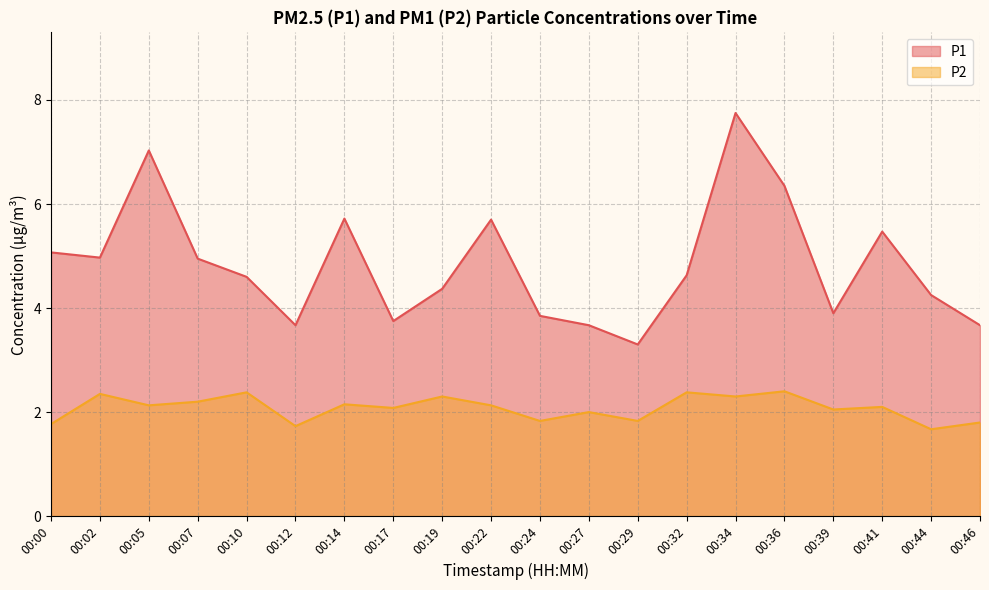

In P2, how many points are higher than both neighbors (excluding endpoints)?

8